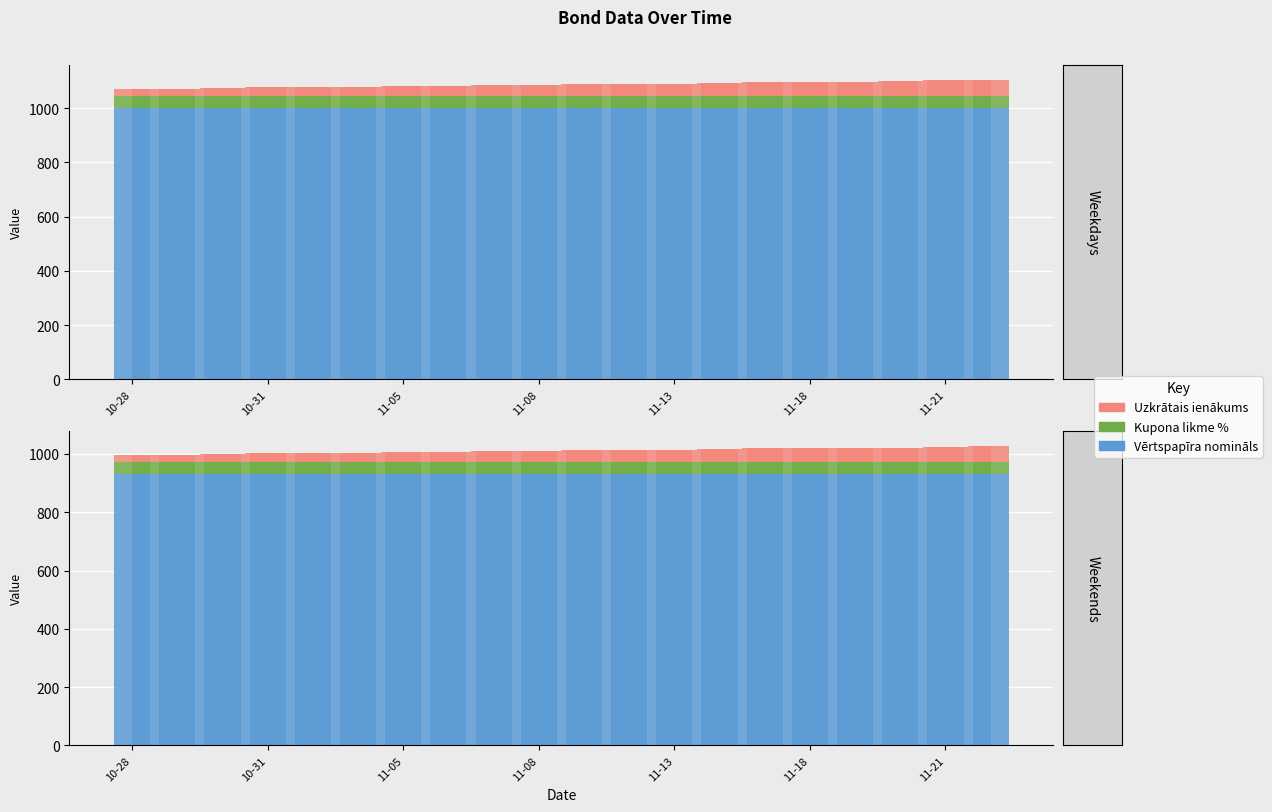

What position from the left is 2024-11-18?

16